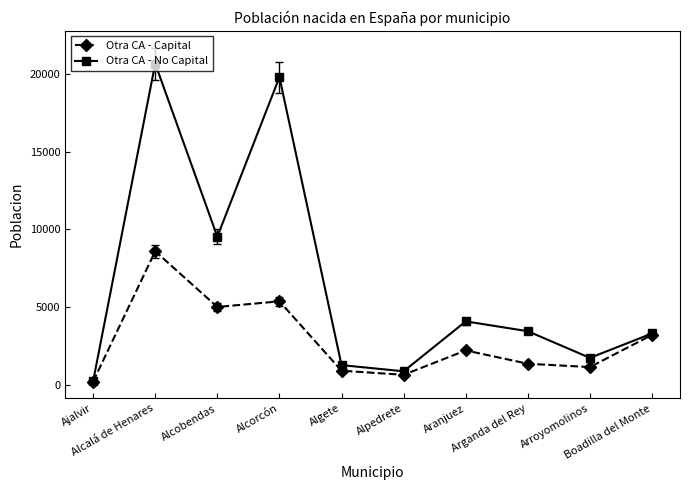

At which category is the sum across all series the highest?

Alcalá de Henares